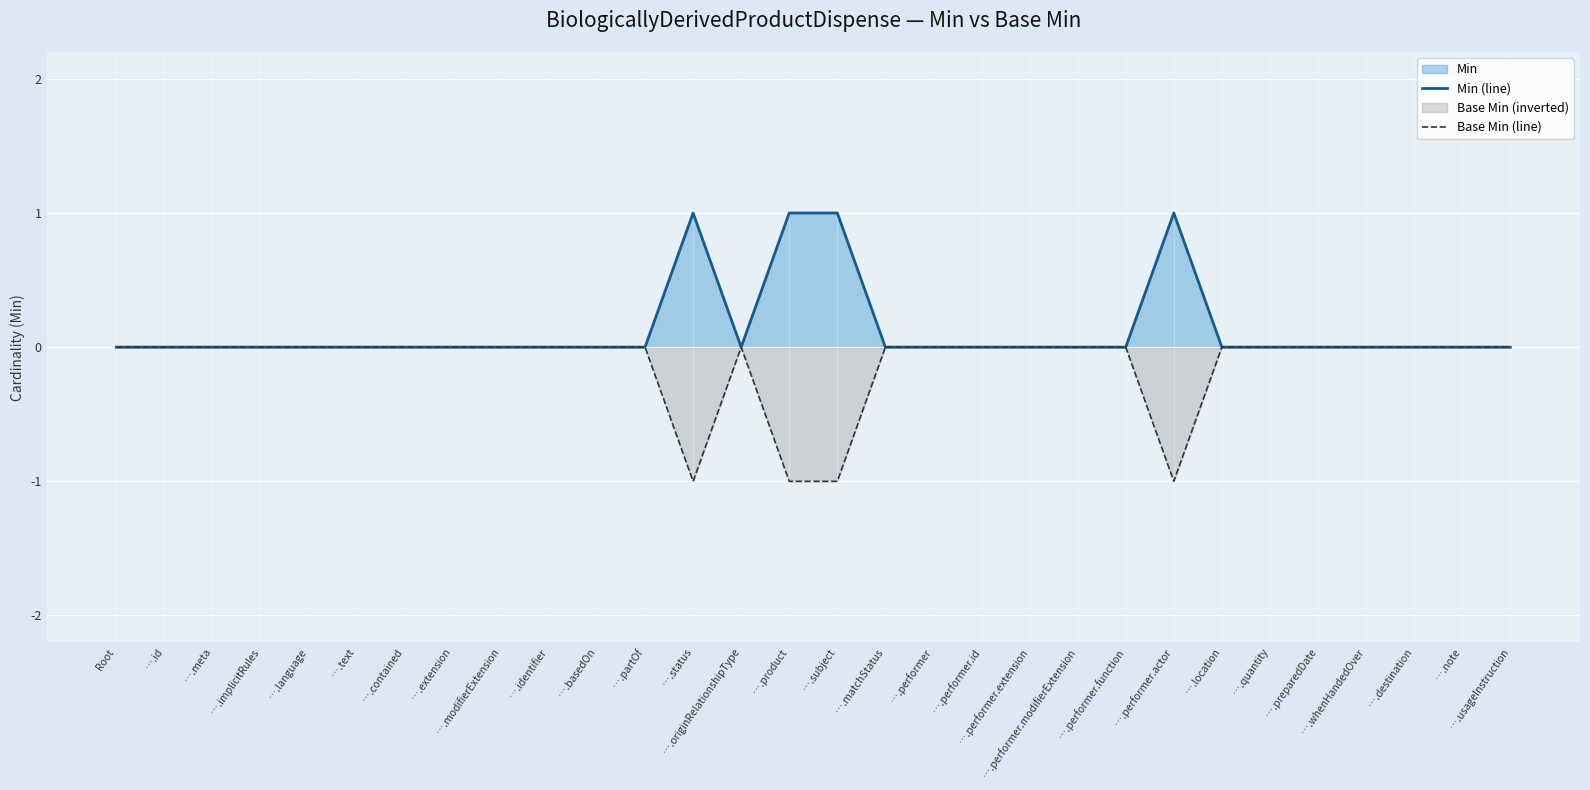

Rank the series by their maximum value, from lowest to highest.

Base Min (line), Min (line)